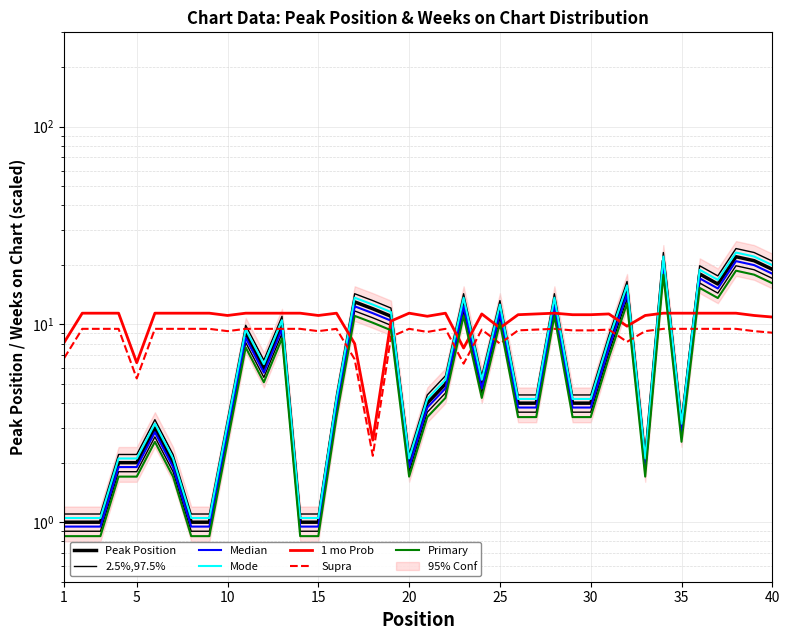

Reading left to right, extract all data points from this chart.

Peak Position: 1.0	1.0	1.0	2.0	2.0	3.0	2.0	1.0	1.0	3.0	9.0	6.0	10.0	1.0	1.0	4.0	13.0	12.0	11.0	2.0	4.0	5.0	13.0	5.0	12.0	4.0	4.0	13.0	4.0	4.0	8.0	15.0	2.0	21.0	3.0	18.0	16.0	22.0	21.0	19.0
Weeks on Chart: 8.1	11.4	11.4	11.4	6.4	11.4	11.4	11.4	11.4	11.1	11.4	11.4	11.4	11.4	11.1	11.4	8.0	2.6	10.4	11.4	11.0	11.4	7.6	11.3	9.6	11.2	11.3	11.4	11.2	11.2	11.3	9.8	11.1	11.4	11.4	11.4	11.4	11.4	11.1	10.9